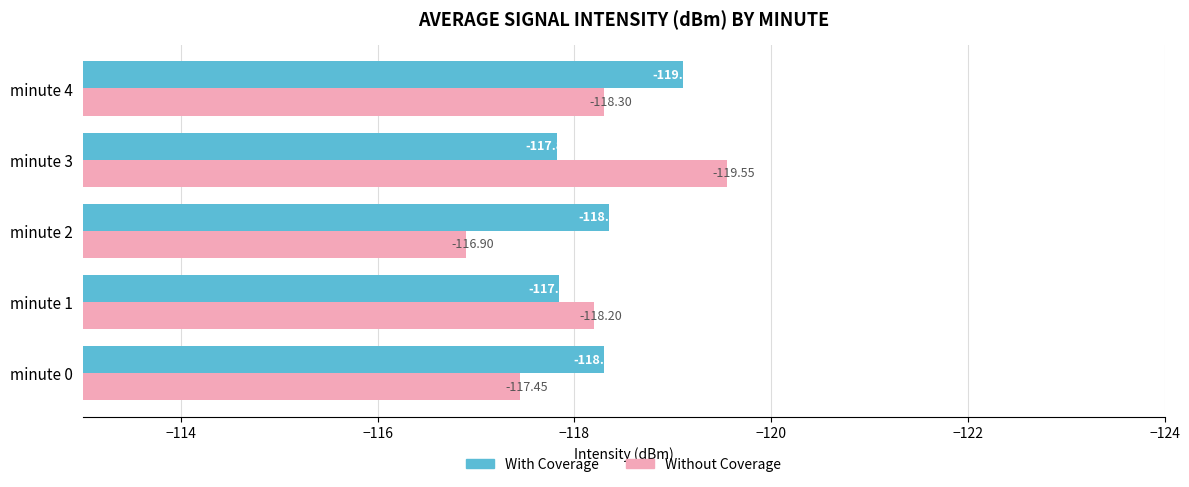

Rank the categories by With Coverage value from highest to lowest.

minute 3, minute 1, minute 0, minute 2, minute 4